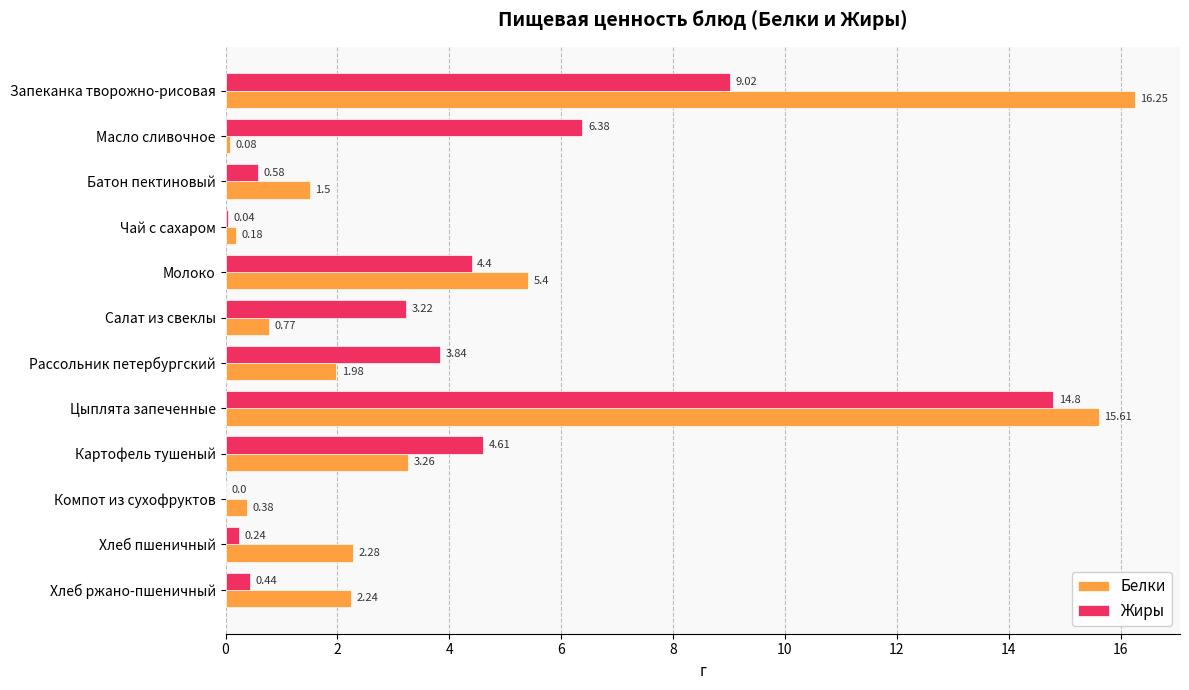

What is the sum of the Жиры values at Молоко and Запеканка творожно-рисовая?

13.4